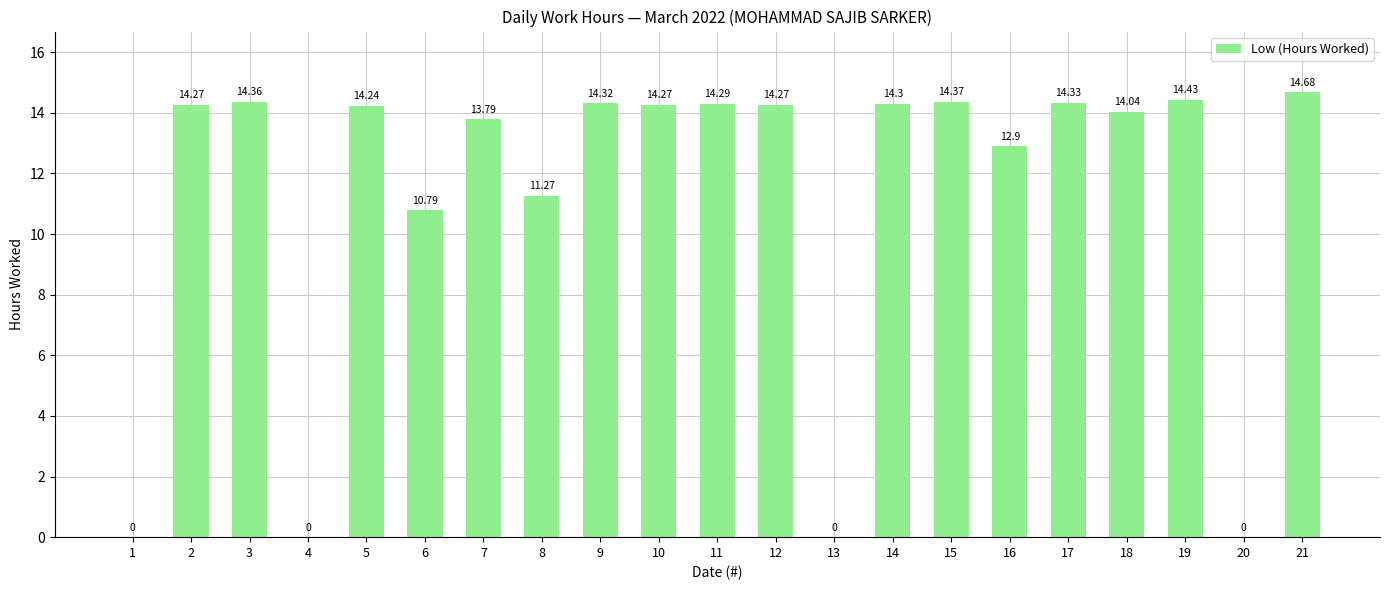

What is the greatest value displayed?

14.7